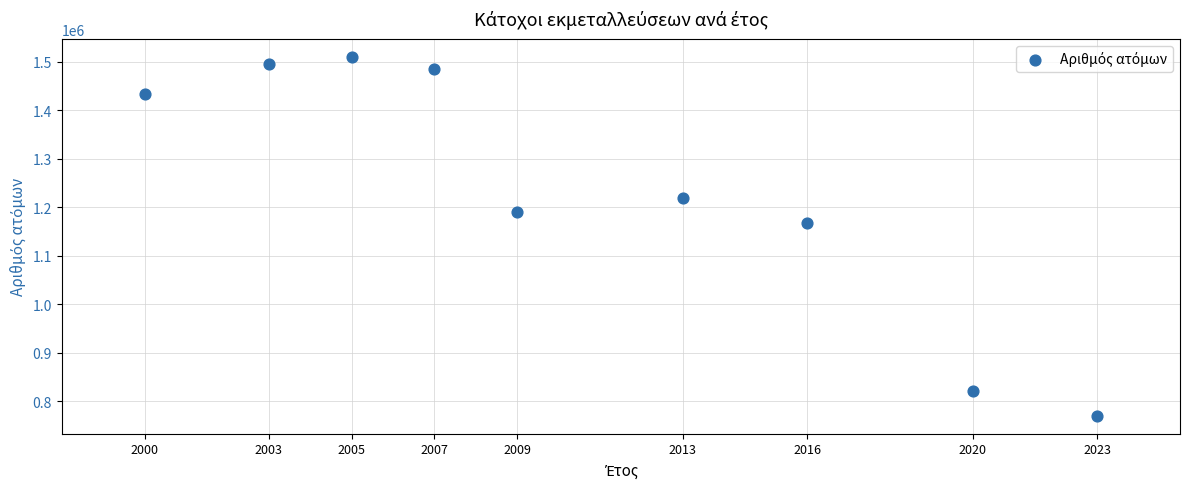

What Y value in the scatter plot is closest to 1140440?

1168324